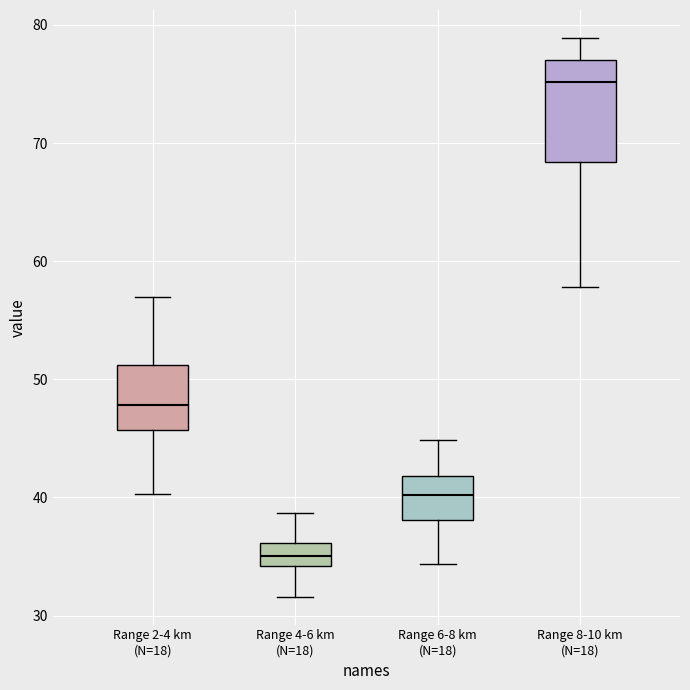

Which box's median line is the highest?

Range 8-10 km (N=18)